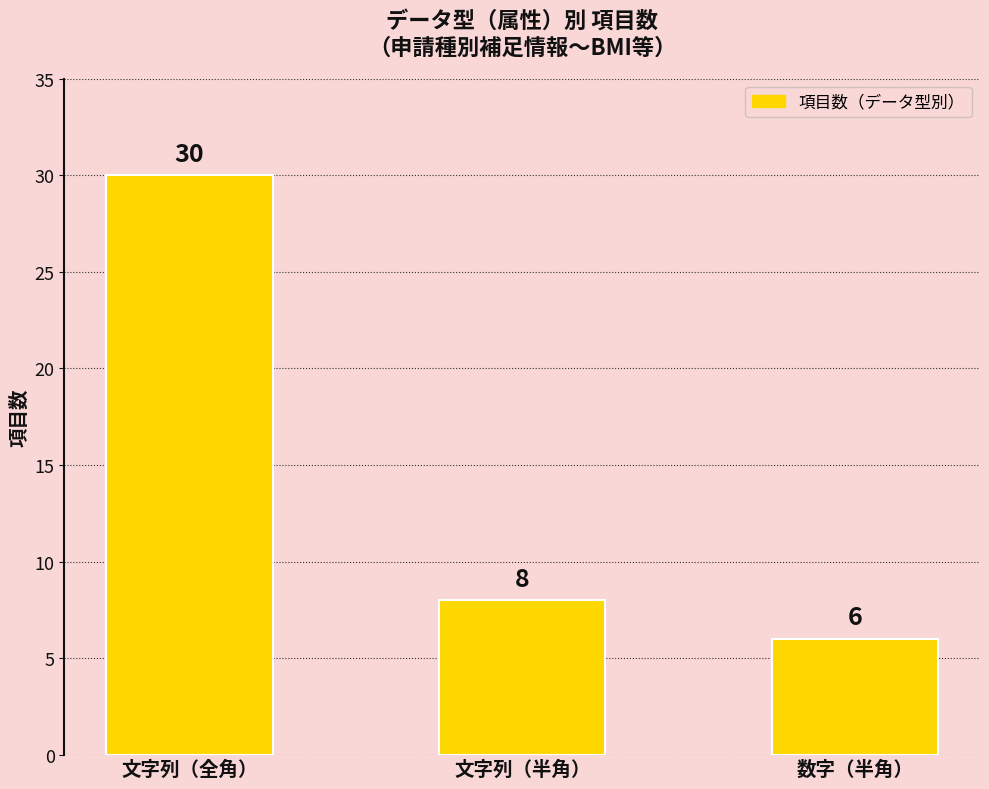

The value at 文字列（半角） is 5. True or false?

False